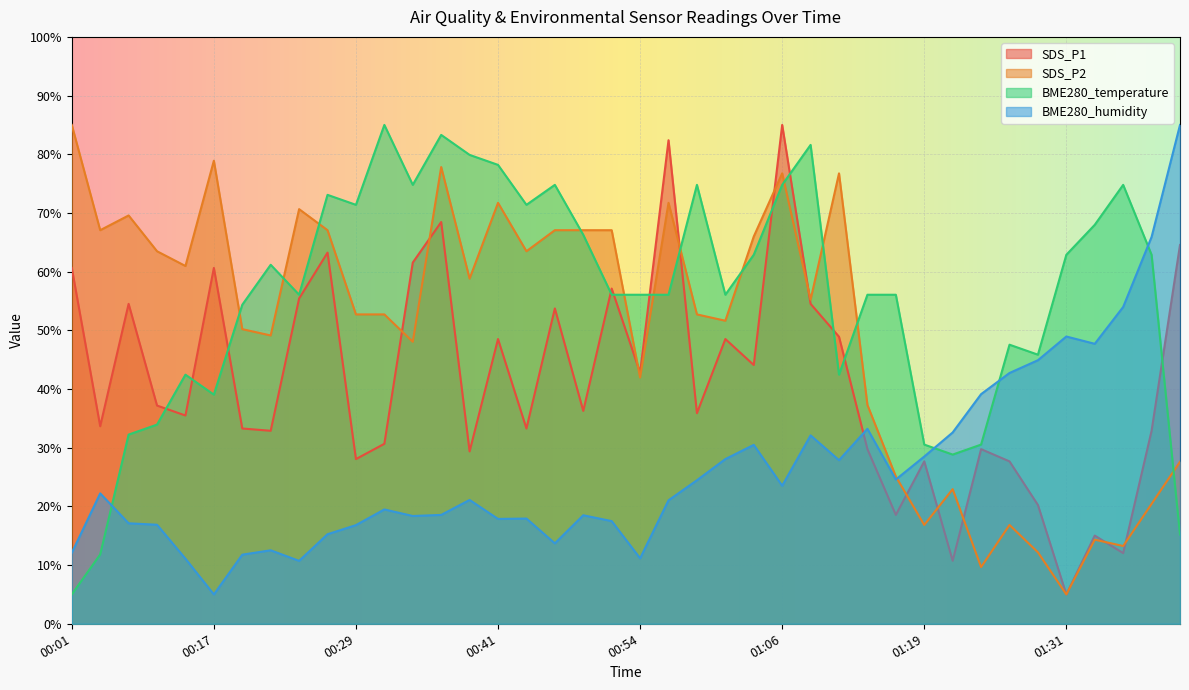

Between 00:39 and 01:01, which series saw the biggest shift?

BME280_temperature